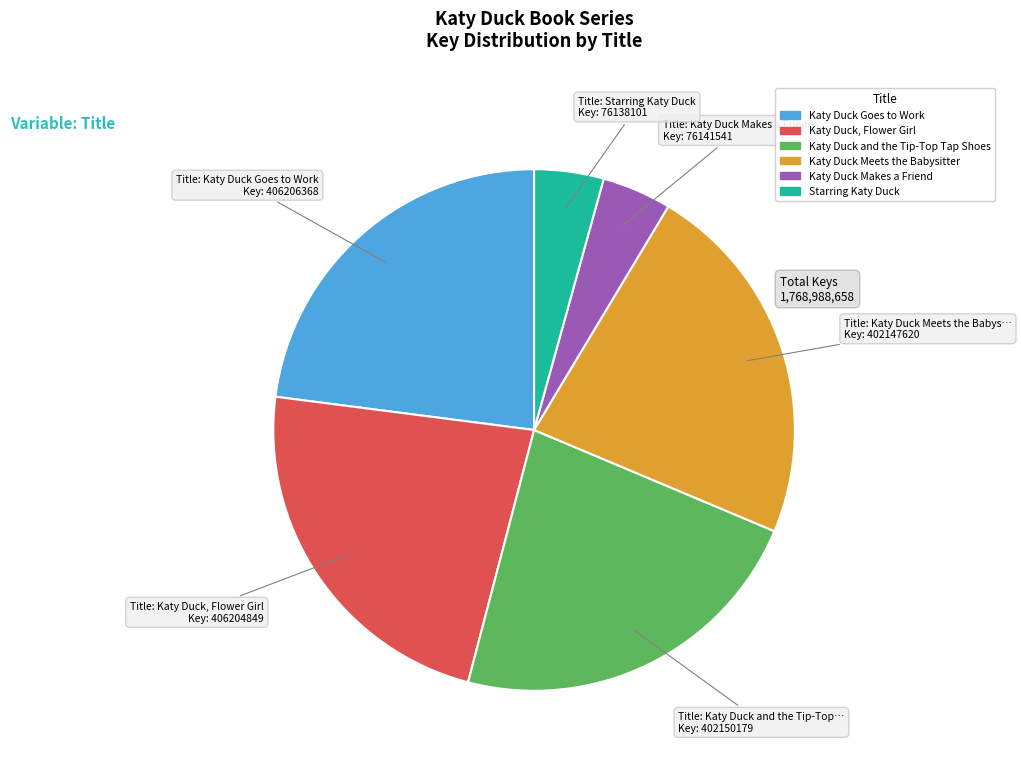

How many segments does this pie chart have?

6